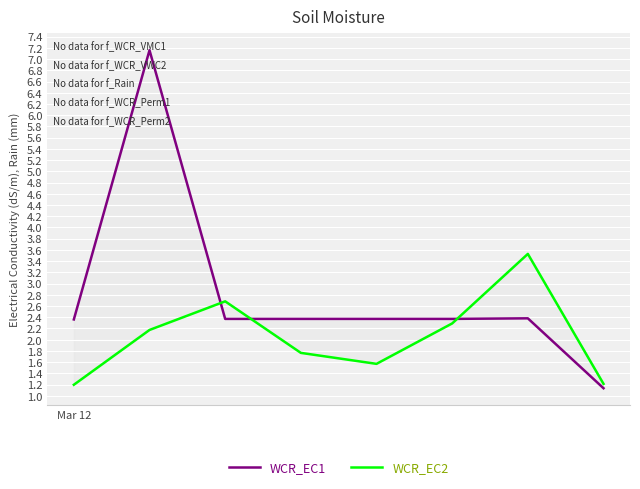

Reading left to right, transcribe all the data shown in this chart.

WCR_EC1: 2.4	7.2	2.4	2.4	2.4	2.4	2.4	1.1
WCR_EC2: 1.2	2.2	2.7	1.8	1.6	2.3	3.5	1.2